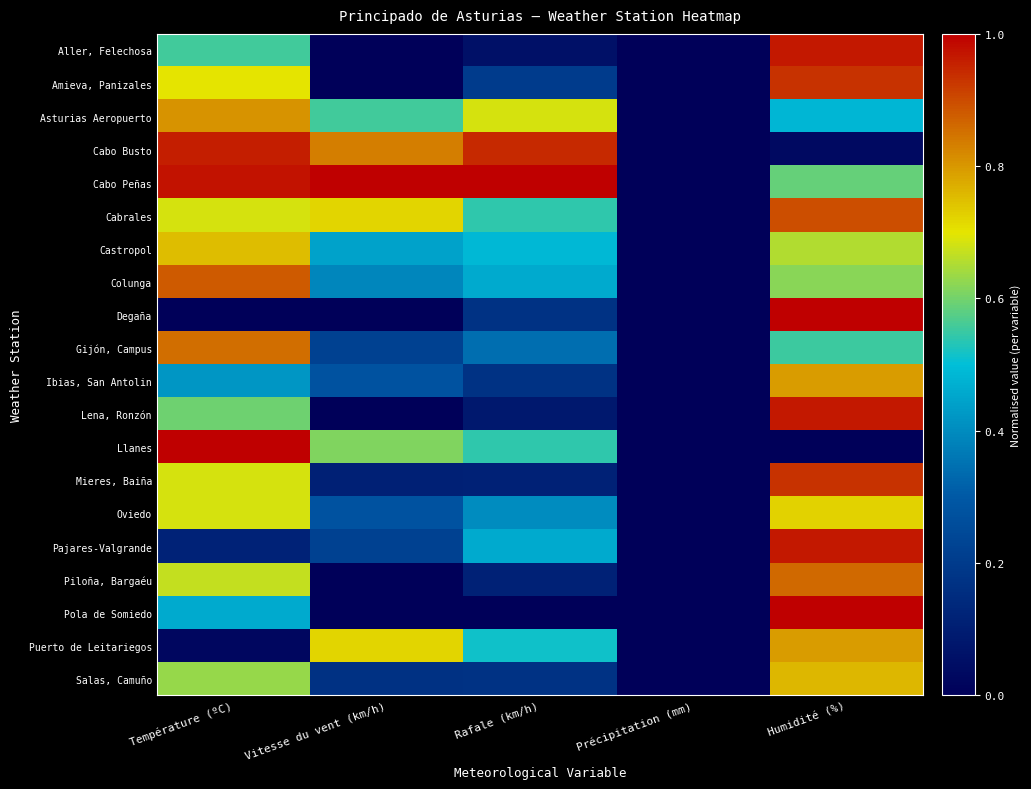

Reading left to right, transcribe all the data shown in this chart.

Aller, Felechosa: Température (ºC)=0.6	Vitesse du vent (km/h)=0.0	Rafale (km/h)=0.1	Précipitation (mm)=0.0	Humidité (%)=1.0
Amieva, Panizales: Température (ºC)=0.7	Vitesse du vent (km/h)=0.0	Rafale (km/h)=0.2	Précipitation (mm)=0.0	Humidité (%)=0.9
Asturias Aeropuerto: Température (ºC)=0.8	Vitesse du vent (km/h)=0.6	Rafale (km/h)=0.7	Précipitation (mm)=0.0	Humidité (%)=0.5
Cabo Busto: Température (ºC)=1.0	Vitesse du vent (km/h)=0.8	Rafale (km/h)=0.9	Précipitation (mm)=0.0	Humidité (%)=0.0
Cabo Peñas: Température (ºC)=1.0	Vitesse du vent (km/h)=1.0	Rafale (km/h)=1.0	Précipitation (mm)=0.0	Humidité (%)=0.6
Cabrales: Température (ºC)=0.7	Vitesse du vent (km/h)=0.7	Rafale (km/h)=0.5	Précipitation (mm)=0.0	Humidité (%)=0.9
Castropol: Température (ºC)=0.8	Vitesse du vent (km/h)=0.4	Rafale (km/h)=0.5	Précipitation (mm)=0.0	Humidité (%)=0.7
Colunga: Température (ºC)=0.9	Vitesse du vent (km/h)=0.4	Rafale (km/h)=0.5	Précipitation (mm)=0.0	Humidité (%)=0.6
Degaña: Température (ºC)=0.0	Vitesse du vent (km/h)=0.0	Rafale (km/h)=0.2	Précipitation (mm)=0.0	Humidité (%)=1.0
Gijón, Campus: Température (ºC)=0.9	Vitesse du vent (km/h)=0.2	Rafale (km/h)=0.3	Précipitation (mm)=0.0	Humidité (%)=0.6
Ibias, San Antolin: Température (ºC)=0.4	Vitesse du vent (km/h)=0.3	Rafale (km/h)=0.2	Précipitation (mm)=0.0	Humidité (%)=0.8
Lena, Ronzón: Température (ºC)=0.6	Vitesse du vent (km/h)=0.0	Rafale (km/h)=0.1	Précipitation (mm)=0.0	Humidité (%)=1.0
Llanes: Température (ºC)=1.0	Vitesse du vent (km/h)=0.6	Rafale (km/h)=0.5	Précipitation (mm)=0.0	Humidité (%)=0.0
Mieres, Baiña: Température (ºC)=0.7	Vitesse du vent (km/h)=0.1	Rafale (km/h)=0.1	Précipitation (mm)=0.0	Humidité (%)=0.9
Oviedo: Température (ºC)=0.7	Vitesse du vent (km/h)=0.3	Rafale (km/h)=0.4	Précipitation (mm)=0.0	Humidité (%)=0.7
Pajares-Valgrande: Température (ºC)=0.1	Vitesse du vent (km/h)=0.2	Rafale (km/h)=0.5	Précipitation (mm)=0.0	Humidité (%)=1.0
Piloña, Bargaéu: Température (ºC)=0.7	Vitesse du vent (km/h)=0.0	Rafale (km/h)=0.1	Précipitation (mm)=0.0	Humidité (%)=0.9
Pola de Somiedo: Température (ºC)=0.5	Vitesse du vent (km/h)=0.0	Rafale (km/h)=0.0	Précipitation (mm)=0.0	Humidité (%)=1.0
Puerto de Leitariegos: Température (ºC)=0.0	Vitesse du vent (km/h)=0.7	Rafale (km/h)=0.5	Précipitation (mm)=0.0	Humidité (%)=0.8
Salas, Camuño: Température (ºC)=0.6	Vitesse du vent (km/h)=0.2	Rafale (km/h)=0.2	Précipitation (mm)=0.0	Humidité (%)=0.8